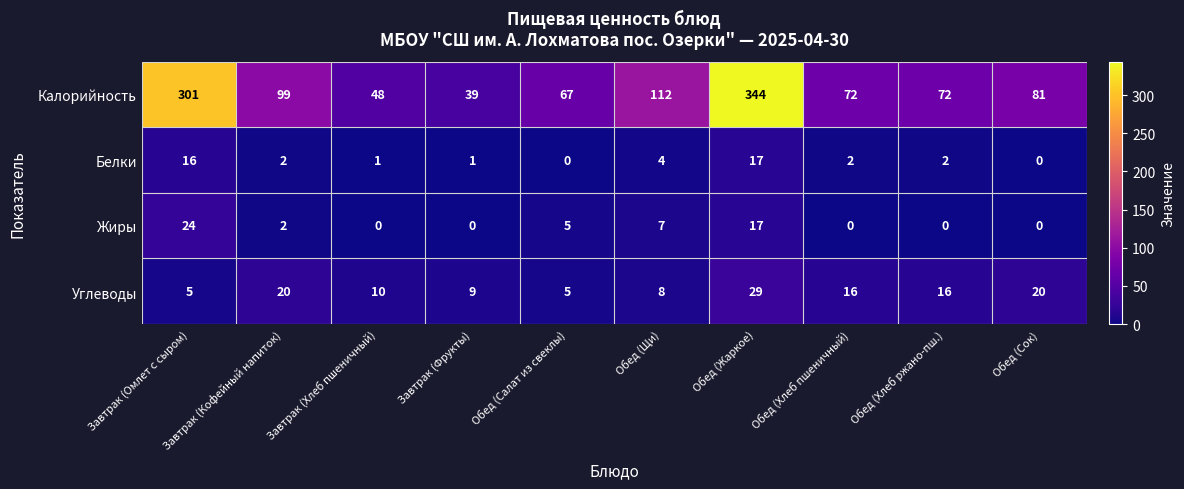

At which category does the chart reach its peak across all series?

Обед (Жаркое)